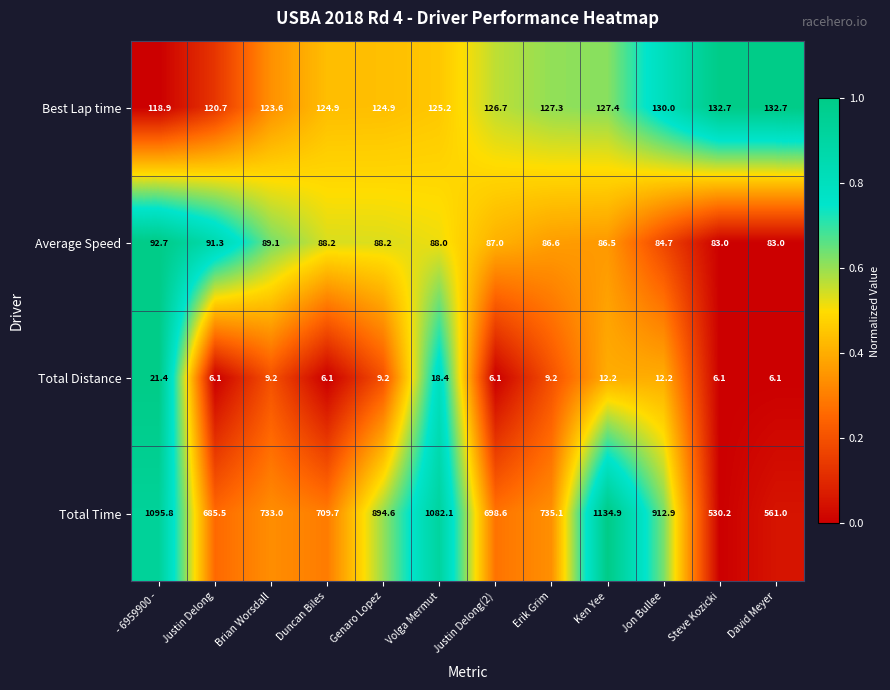

What is the sum of all Average Speed values?

1048.3